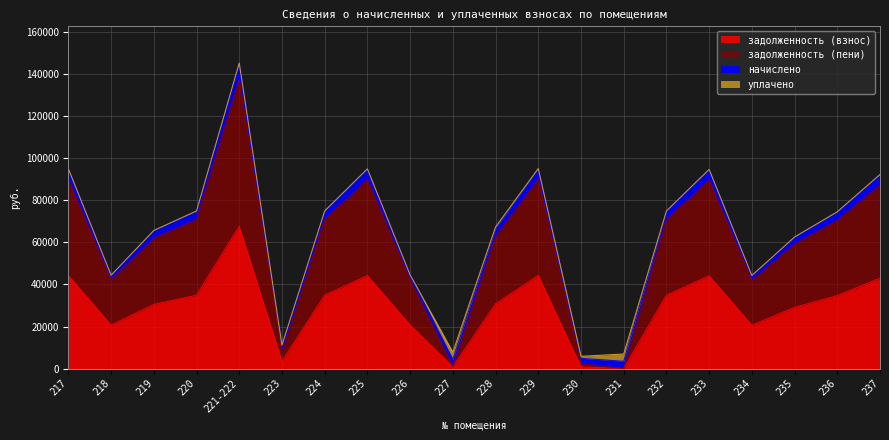

At which label does задолженность (взнос) reach its peak?

221-222